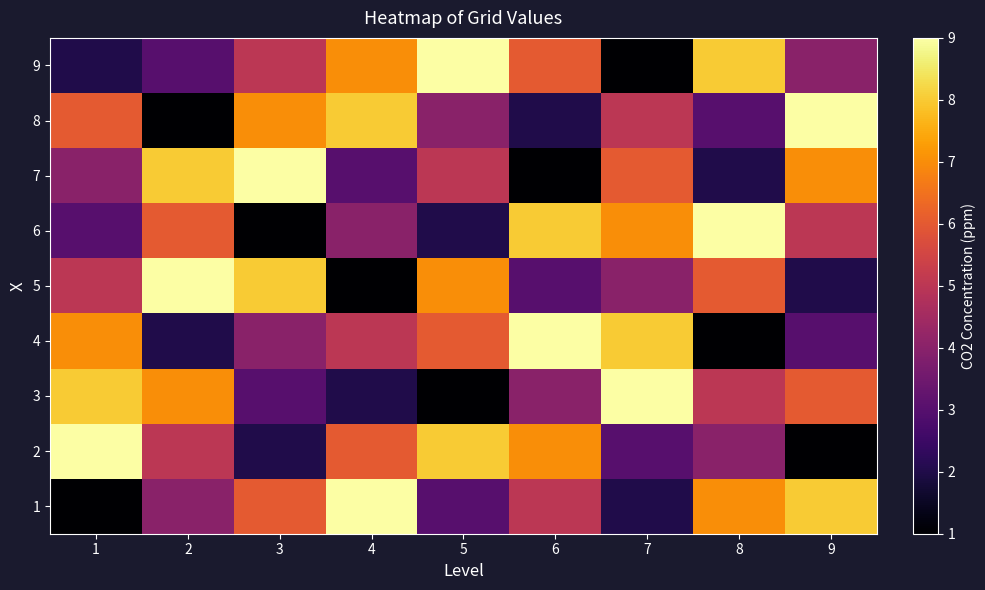

What is the total value across all series at 3?

45